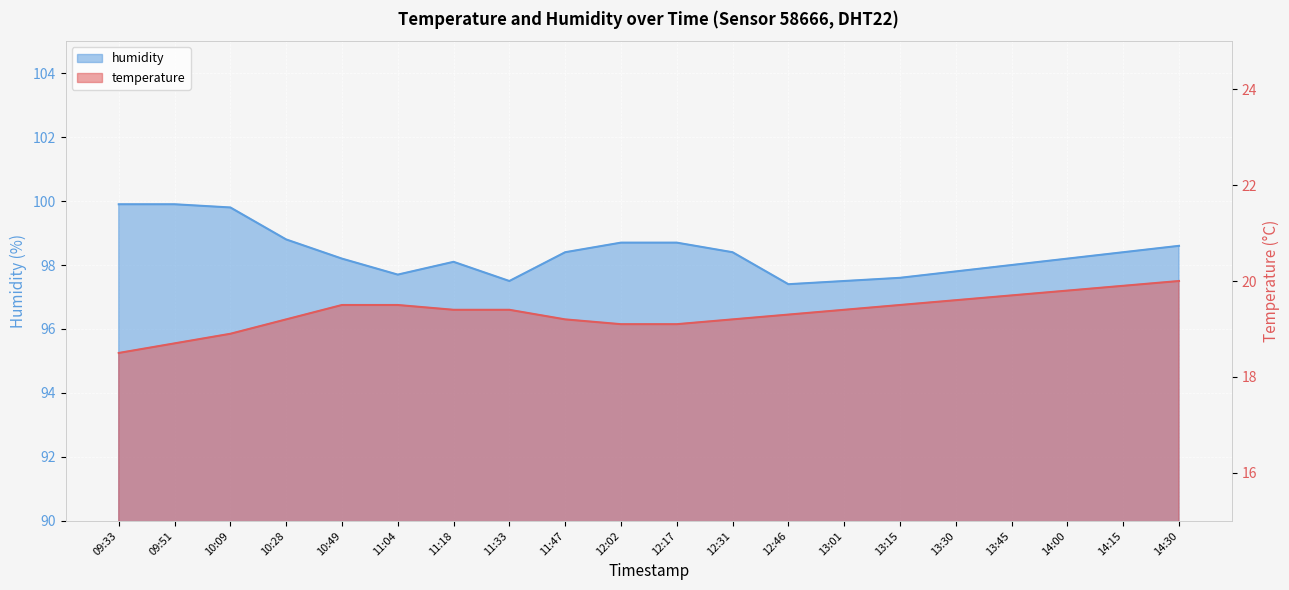

What is the total value across all series at 10:09?

118.7